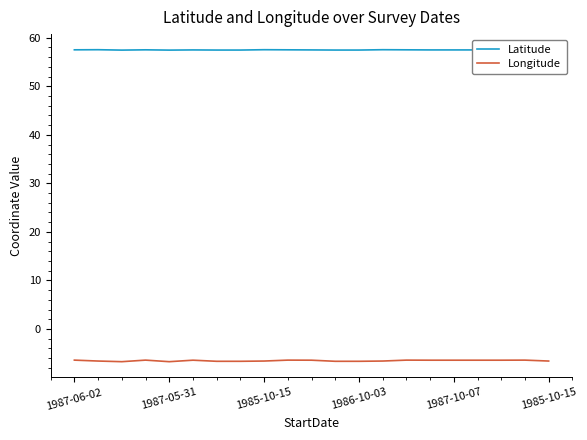

Reading right to left, what are all the values shown in this chart?

Latitude: 57.5	57.5	57.5	57.5	57.5	57.5	57.5	57.5	57.5	57.5	57.5	57.5	57.5	57.5	57.5	57.5	57.5	57.5	57.5	57.5	57.5
Longitude: -6.6	-6.4	-6.4	-6.4	-6.4	-6.4	-6.4	-6.6	-6.7	-6.7	-6.4	-6.4	-6.6	-6.7	-6.7	-6.4	-6.7	-6.4	-6.7	-6.6	-6.4